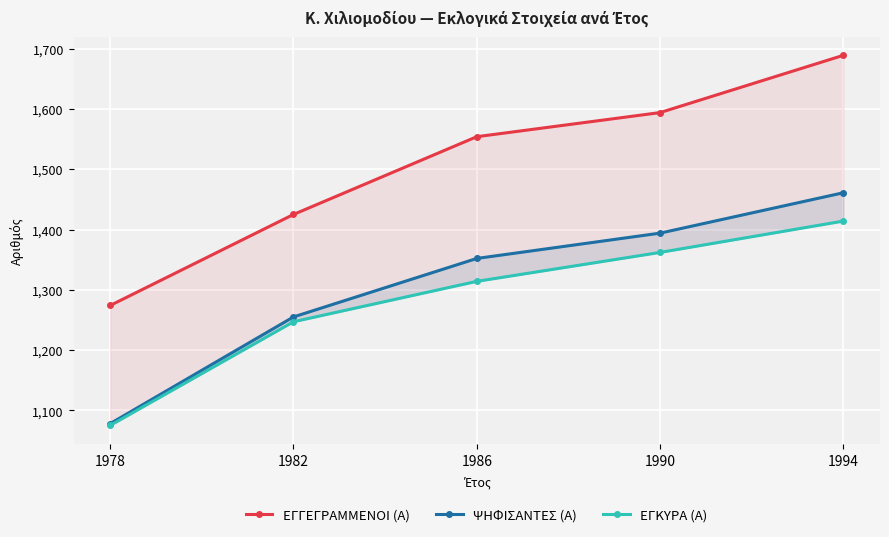

Reading left to right, what are all the values shown in this chart?

ΕΓΓΕΓΡΑΜΜΕΝΟΙ (Α): 1274	1425	1554	1594	1689
ΨΗΦΙΣΑΝΤΕΣ (Α): 1078	1255	1352	1394	1461
ΕΓΚΥΡΑ (Α): 1075	1247	1314	1362	1414